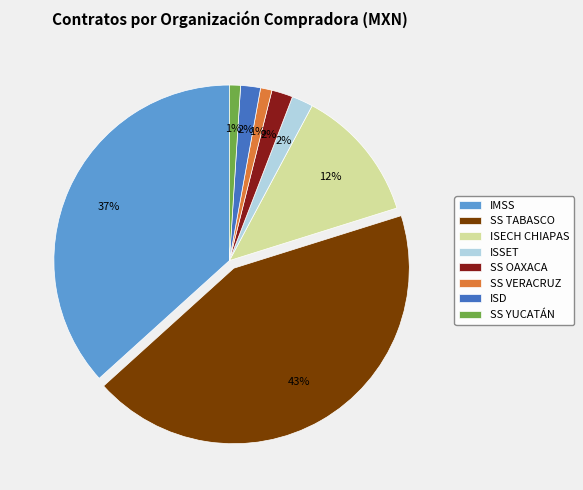

To the nearest percent, what is the combined percentage of ISSET and SS OAXACA?

4%